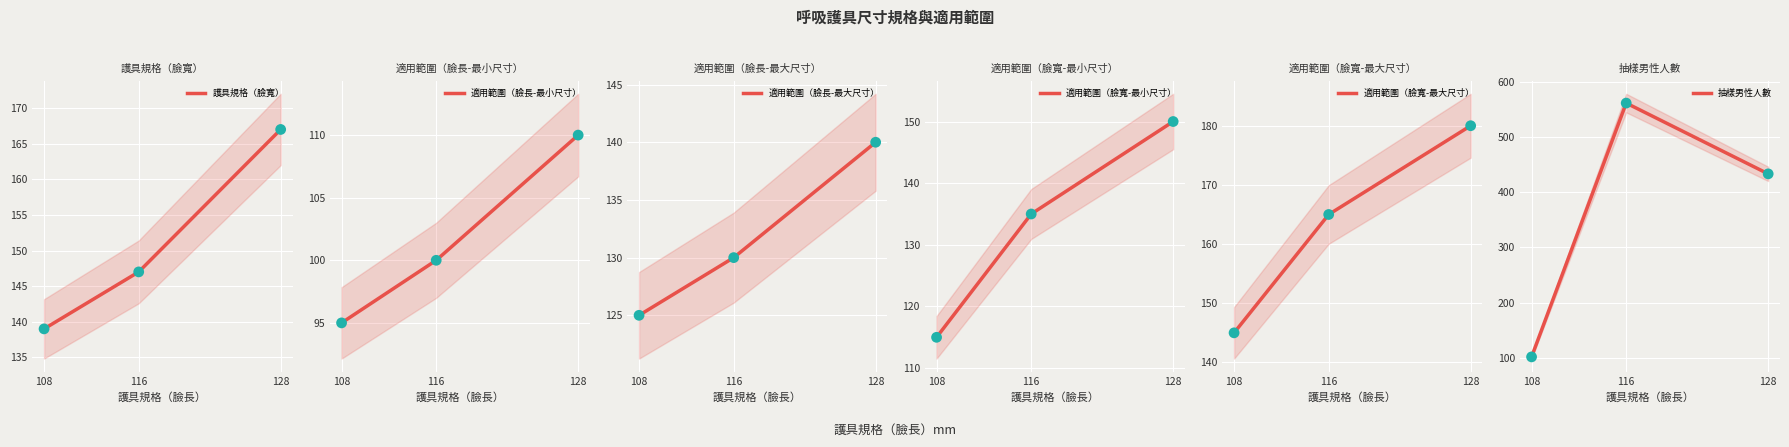

Which series contains the highest Y value?

抽樣男性人數